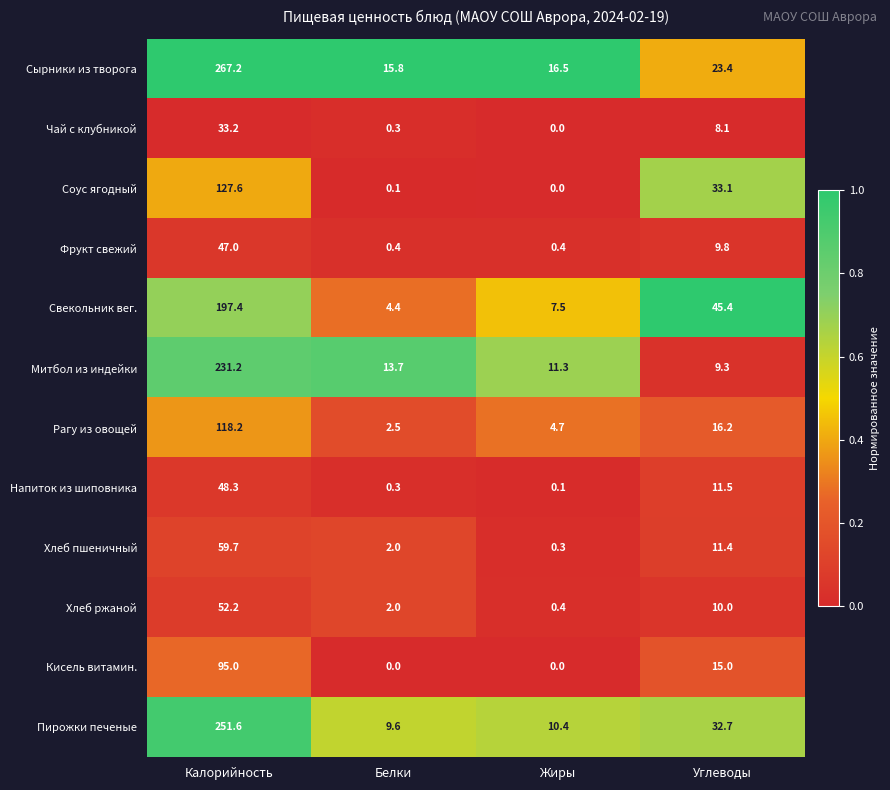

What is the difference between the maximum and minimum values in the Сырники из творога series?

251.4